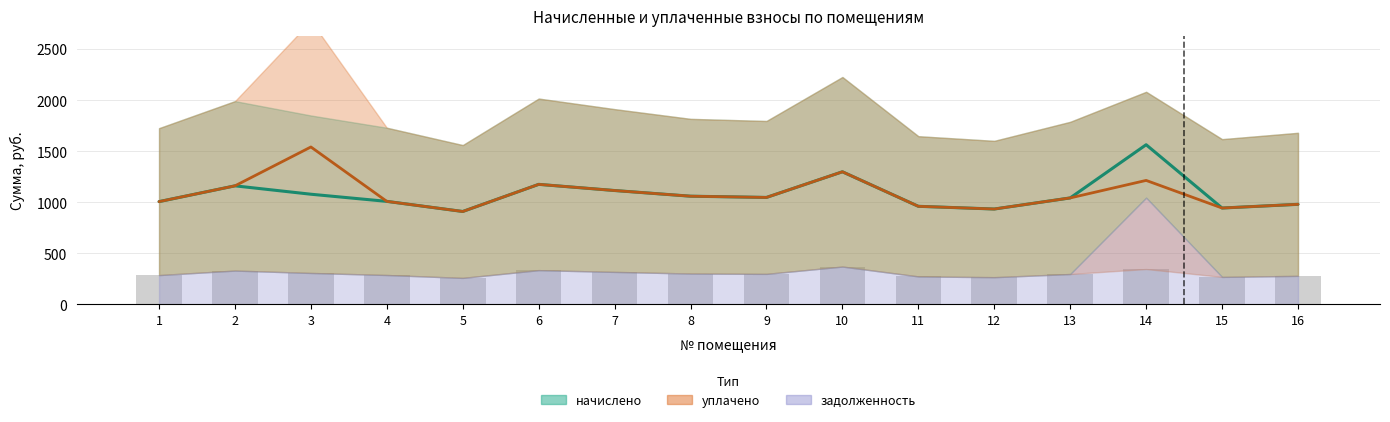

Between 2 and 13, which series saw the biggest shift?

уплачено